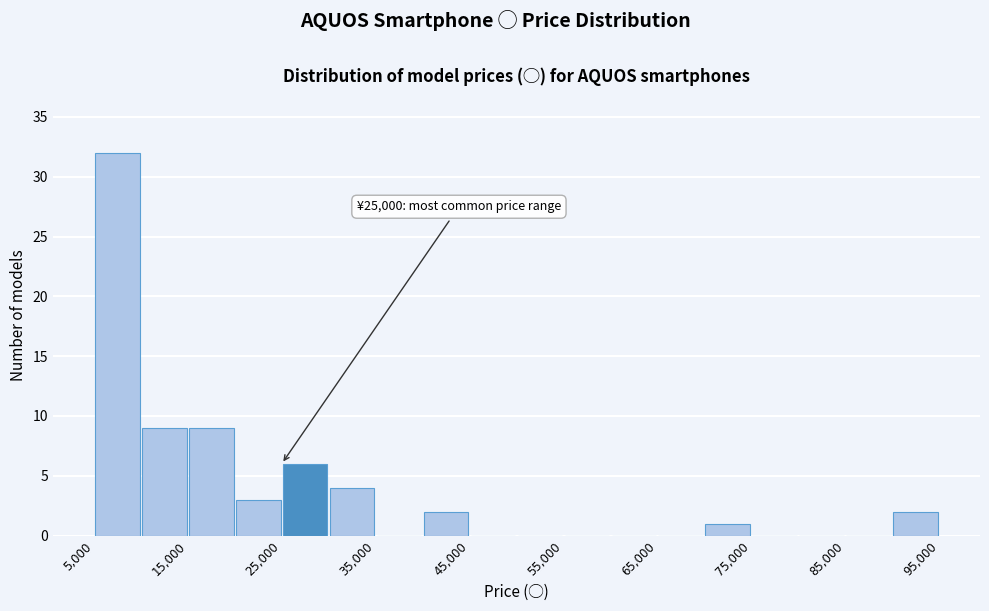

Over which range of the x-axis is the bar tallest?

5000 to 10000